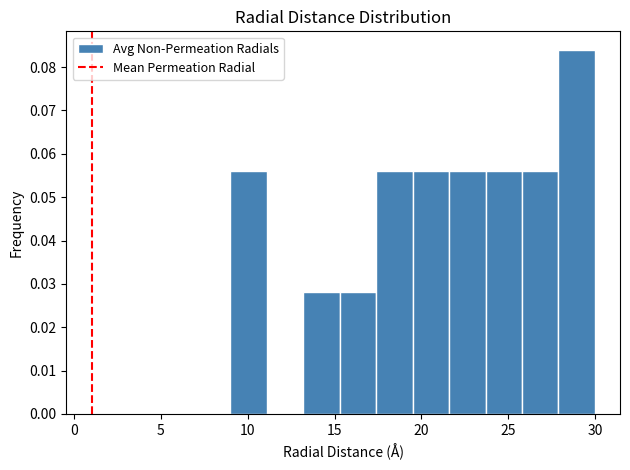

Reading left to right, list every bar in this chart as the range it spans on the x-axis followed by its height. Neither the bar edges nor the heights are printed on the chart, so give them approximately, as read against the axes.

9.0 to 11.1: 0.056
11.1 to 13.2: 0
13.2 to 15.3: 0.028
15.3 to 17.4: 0.028
17.4 to 19.5: 0.056
19.5 to 21.6: 0.056
21.6 to 23.7: 0.056
23.7 to 25.8: 0.056
25.8 to 27.9: 0.056
27.9 to 30.0: 0.084